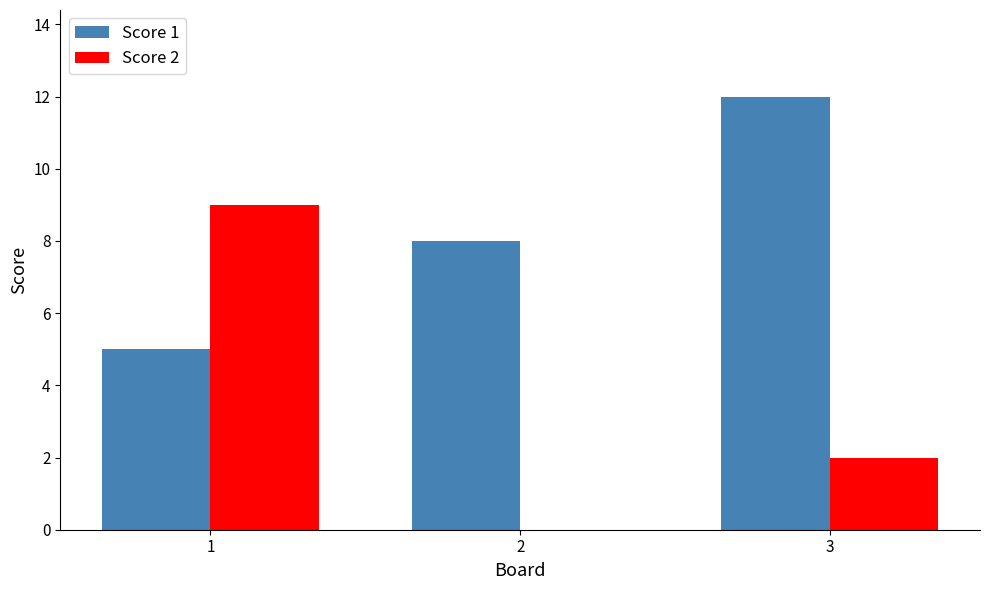

True or false: Score 2 has a value of 6 at 2.

False